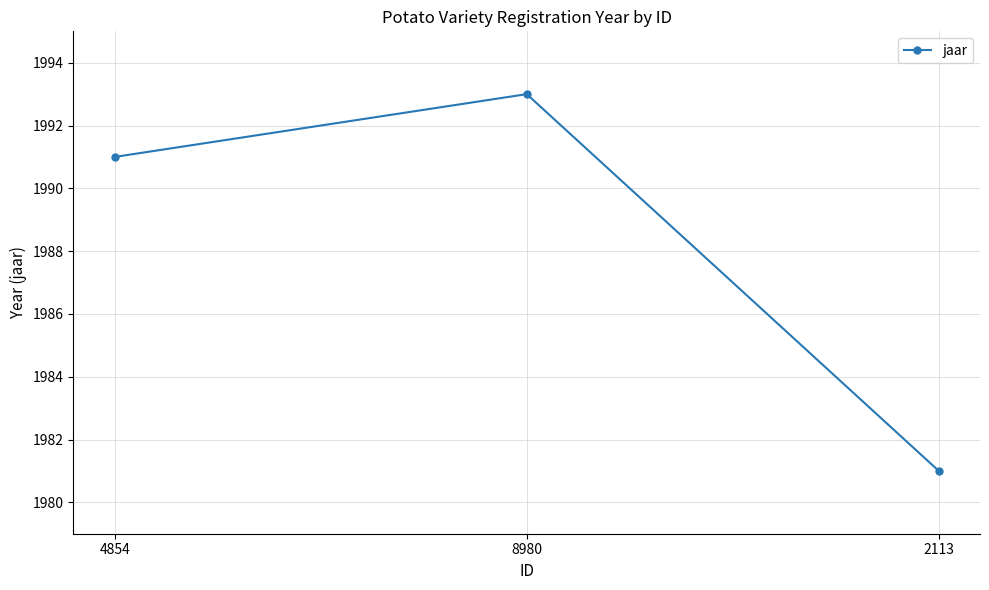

What is the value of the 1st point from the left?

1991